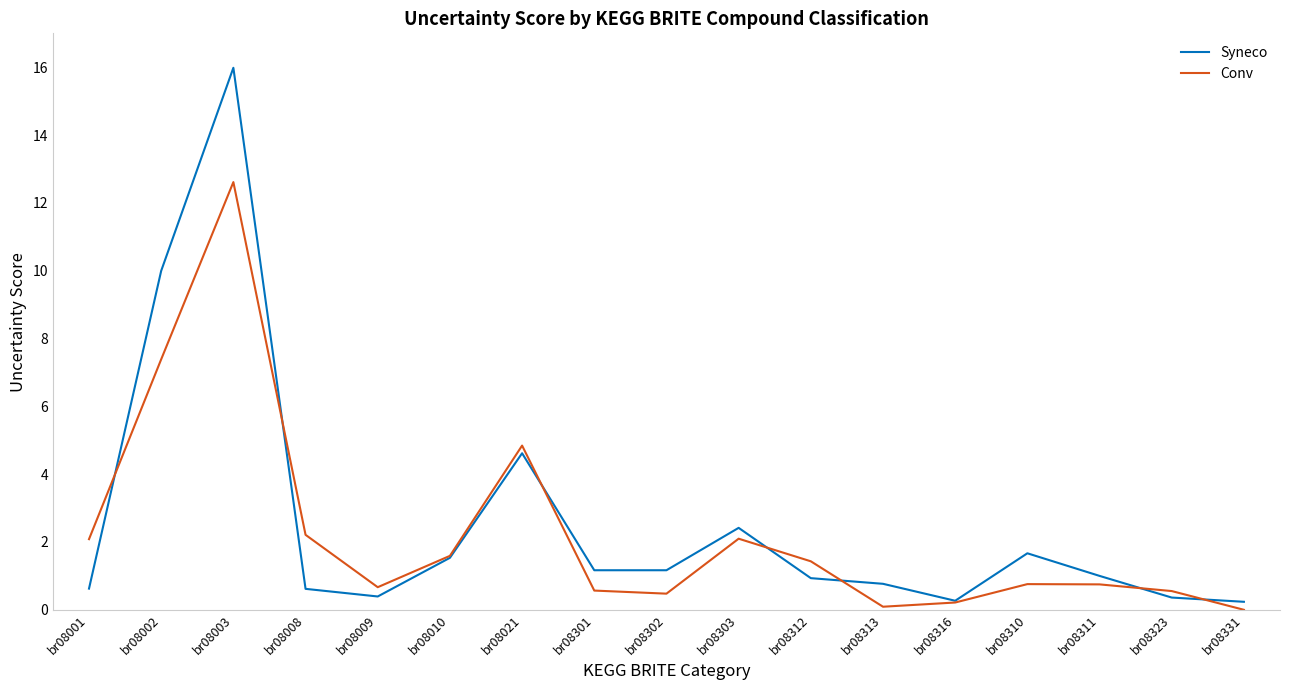

What is the difference between the Syneco values at br08009 and br08316?

0.1